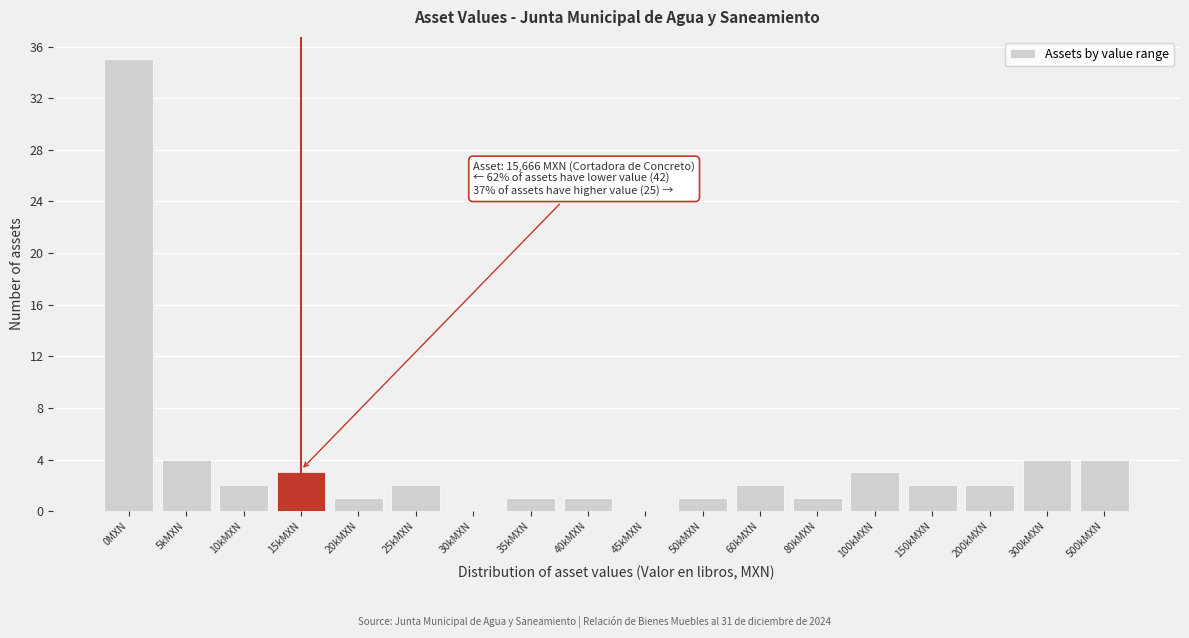

Reading left to right, what are all the values shown in this chart?

0MXN=35	5kMXN=4	10kMXN=2	15kMXN=3	20kMXN=1	25kMXN=2	30kMXN=0	35kMXN=1	40kMXN=1	45kMXN=0	50kMXN=1	60kMXN=2	80kMXN=1	100kMXN=3	150kMXN=2	200kMXN=2	300kMXN=4	500kMXN=4